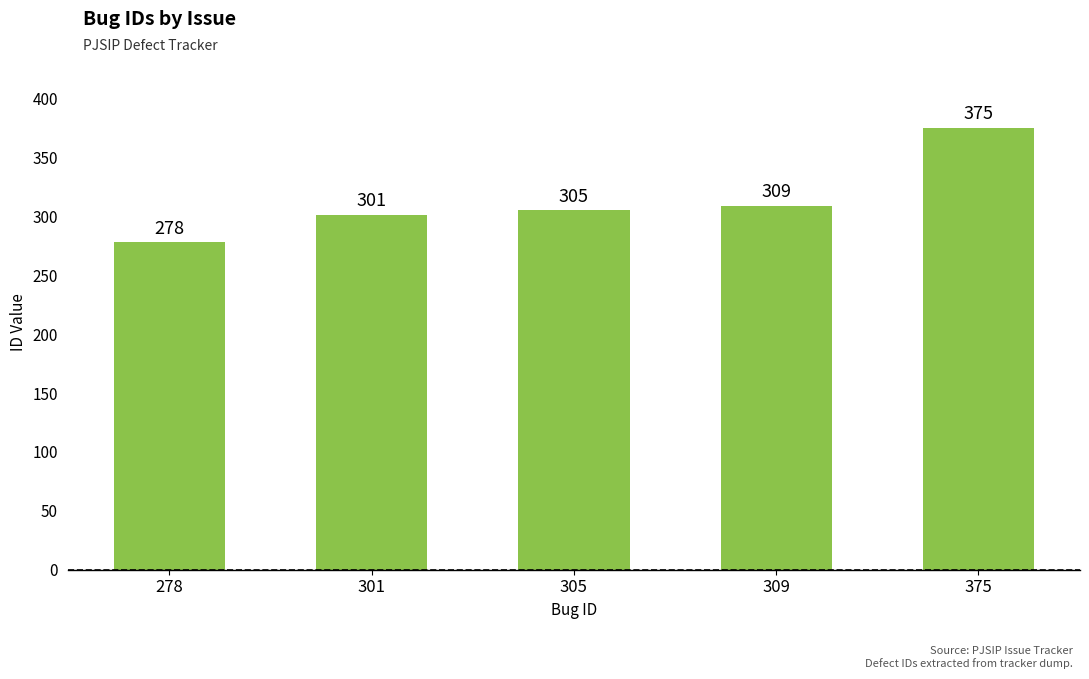

What value does the data have at 305?

305